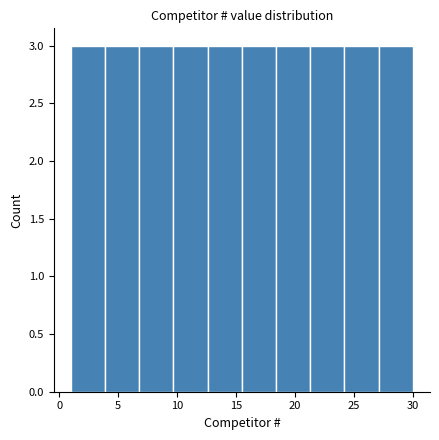

Reading left to right, transcribe this chart: for each bar, give the range it covers on the x-axis and its height. Neither the bar edges nor the heights are printed on the chart, so give them approximately, as read against the axes.

1.0 to 3.9: 3
3.9 to 6.8: 3
6.8 to 9.7: 3
9.7 to 12.6: 3
12.6 to 15.5: 3
15.5 to 18.4: 3
18.4 to 21.3: 3
21.3 to 24.2: 3
24.2 to 27.1: 3
27.1 to 30.0: 3